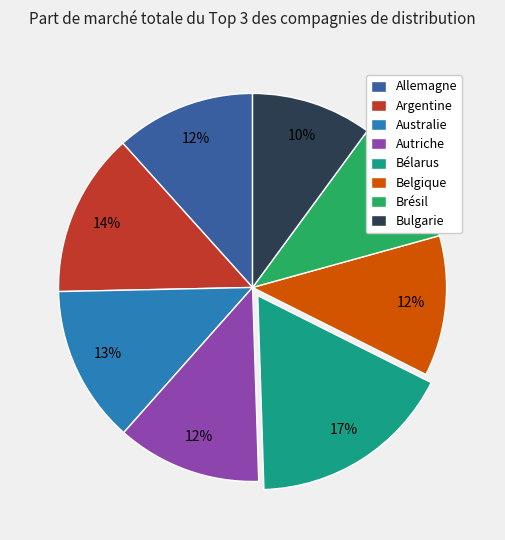

To the nearest percent, what portion does Bulgarie represent?

10%